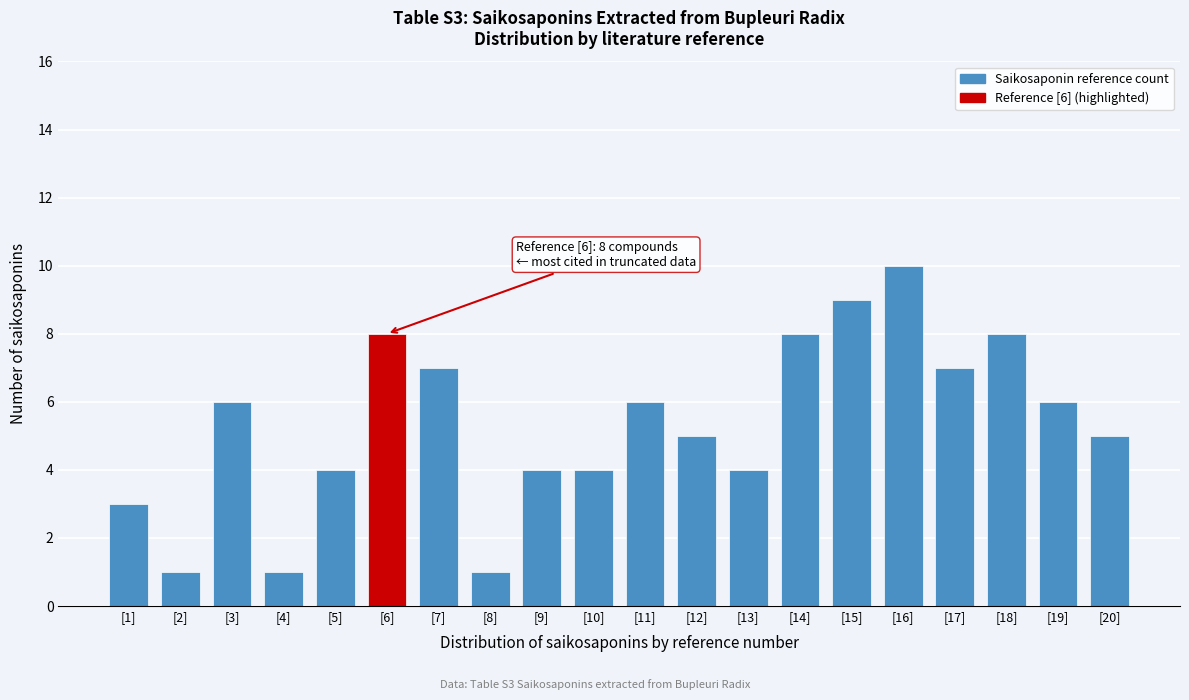

Reading left to right, transcribe all the data shown in this chart.

3	1	6	1	4	8	7	1	4	4	6	5	4	8	9	10	7	8	6	5